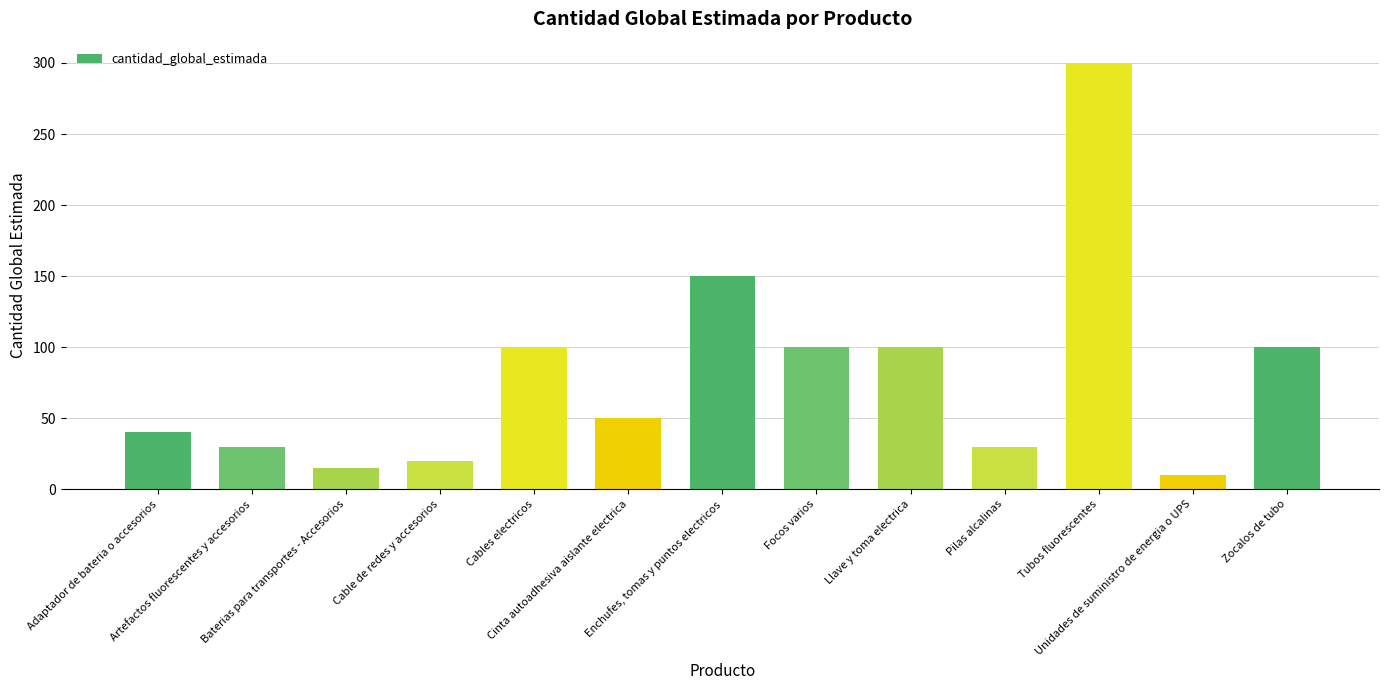

What is the minimum value shown in the chart?

10